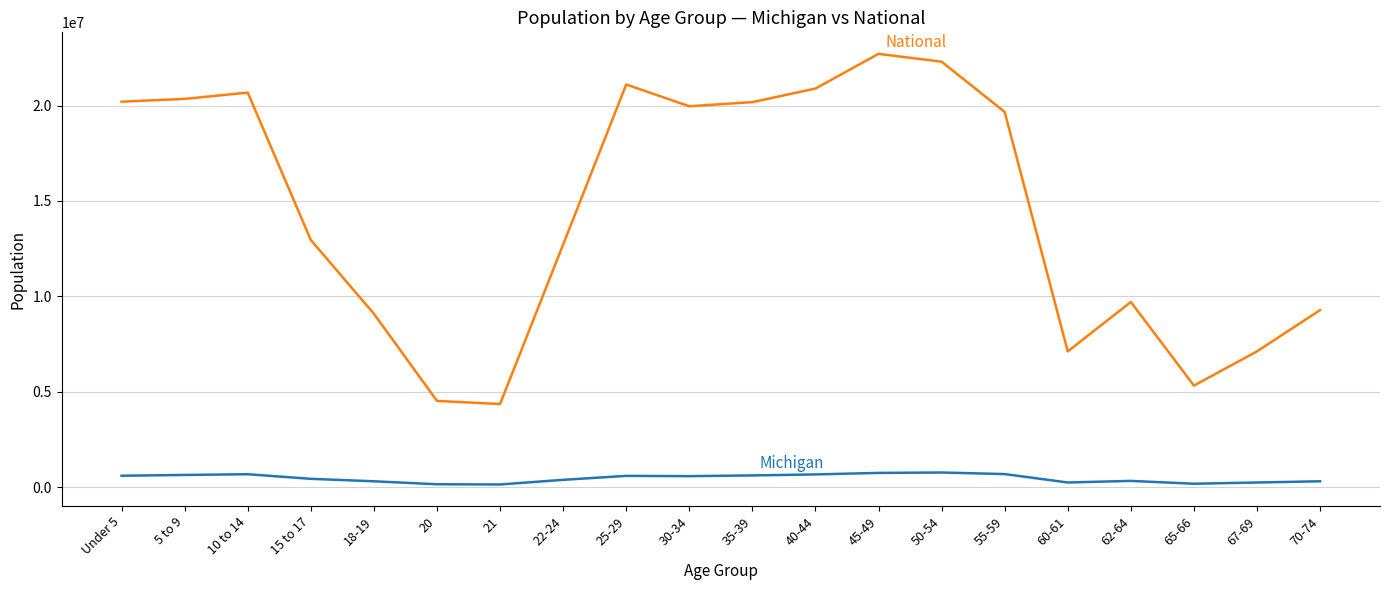

What is the maximum value shown in the chart?

22708591